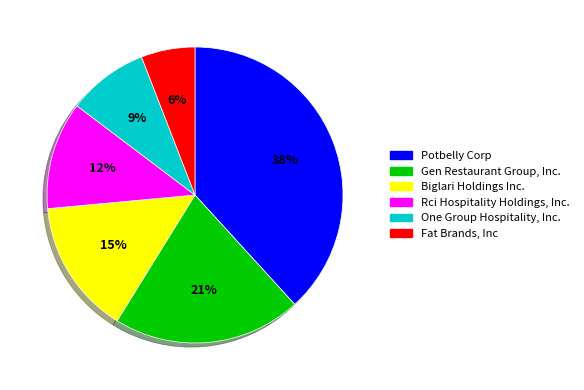

Does any single category account for the majority?

No